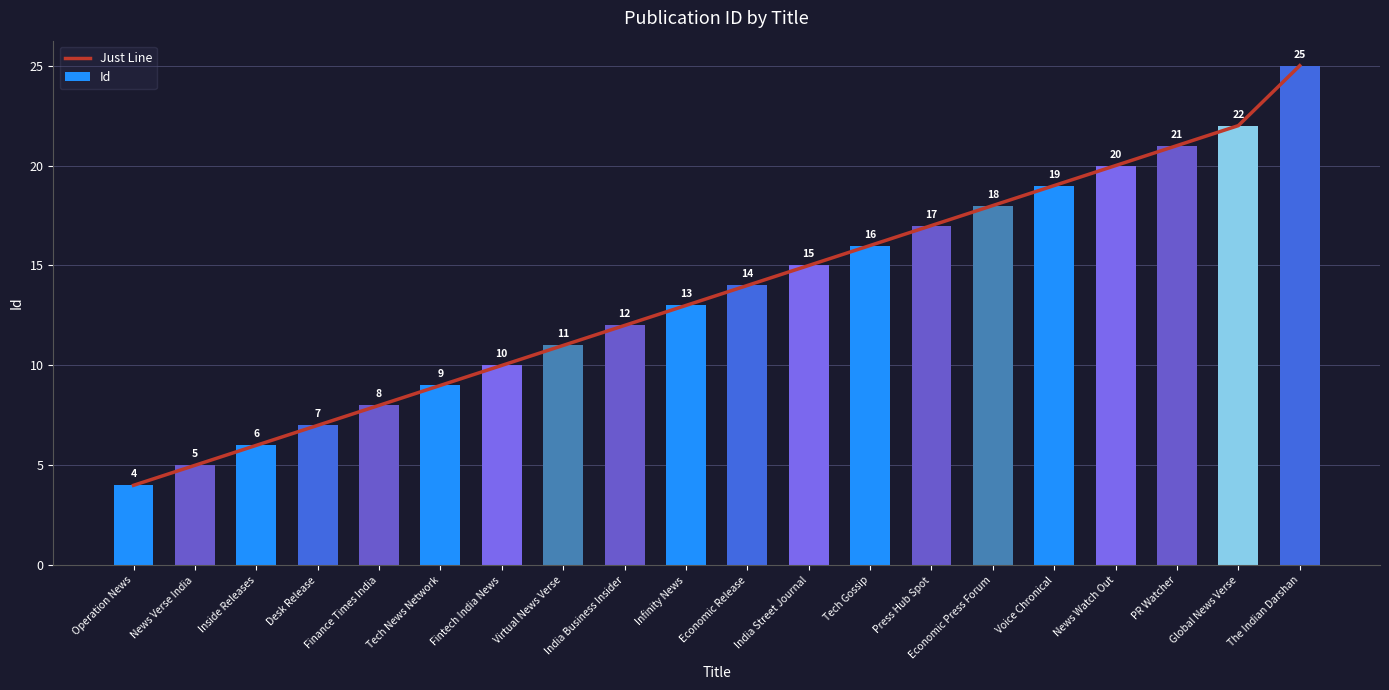

Which series has the widest spread of values?

Just Line